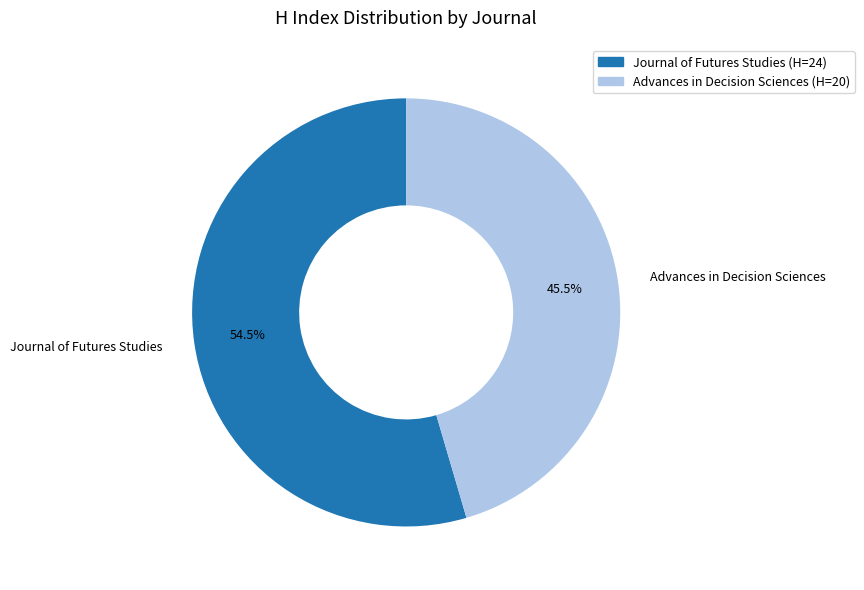

Which slice represents more than half of the pie?

Journal of Futures Studies